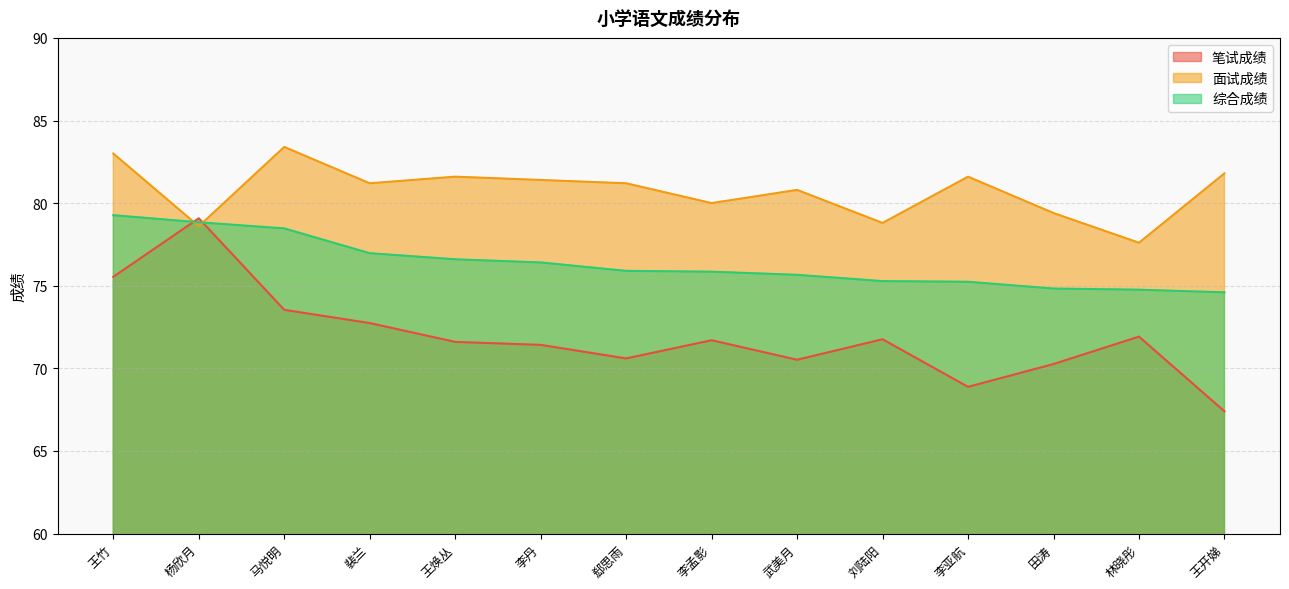

Between 杨欣月 and 裴兰, which series saw the biggest shift?

笔试成绩